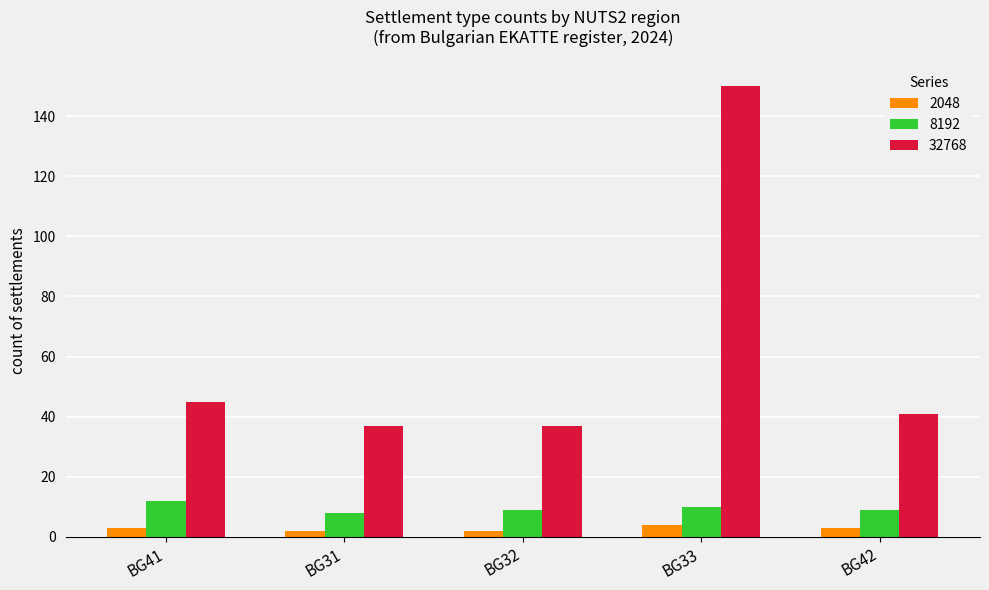

Which series has the widest spread of values?

32768